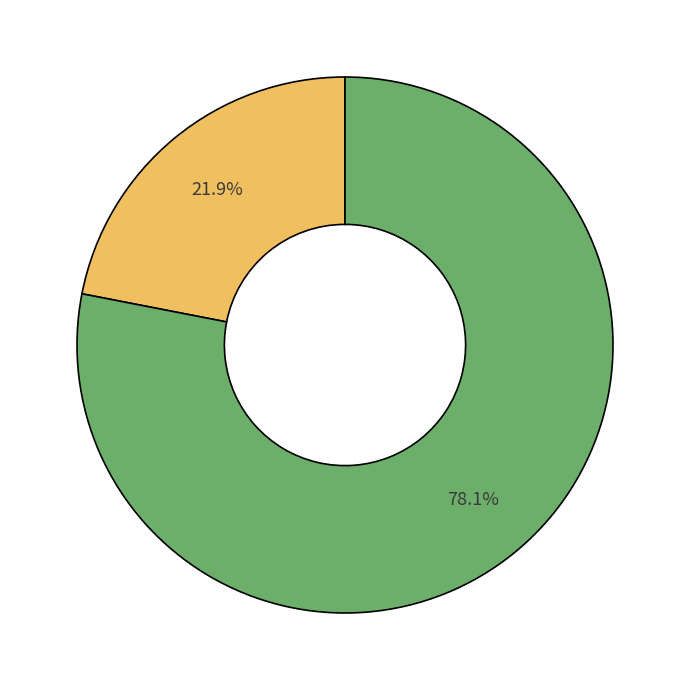

Does any single category account for the majority?

Yes